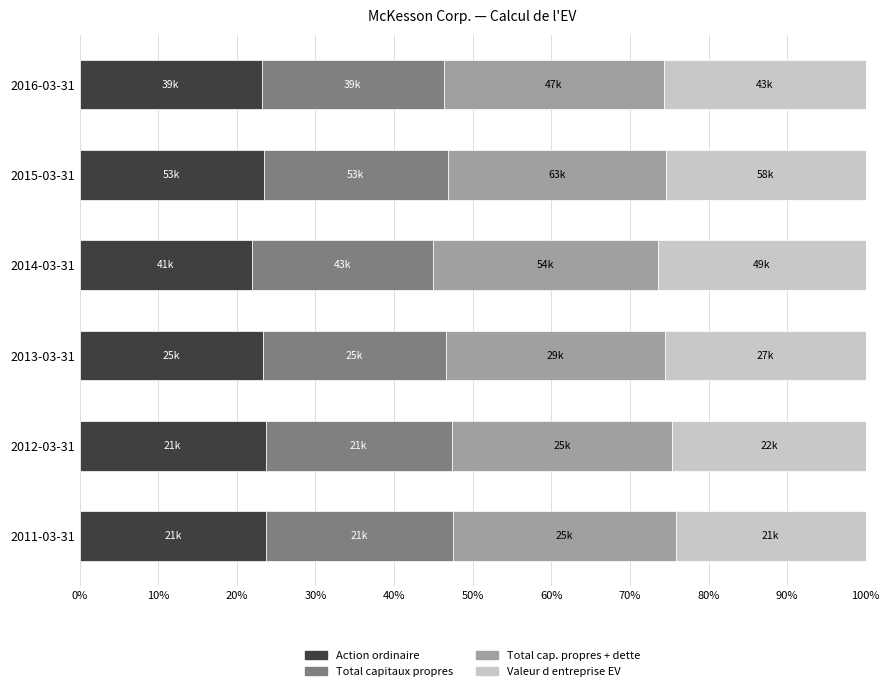

What is the average value of the Action ordinaire series?

23.2